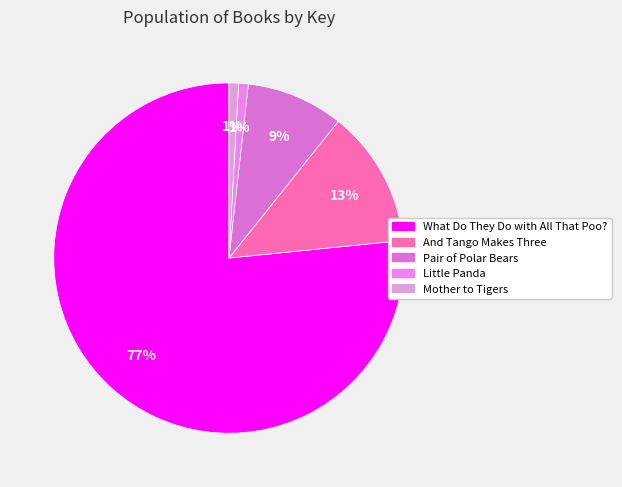

Count the number of slices in the pie.

5